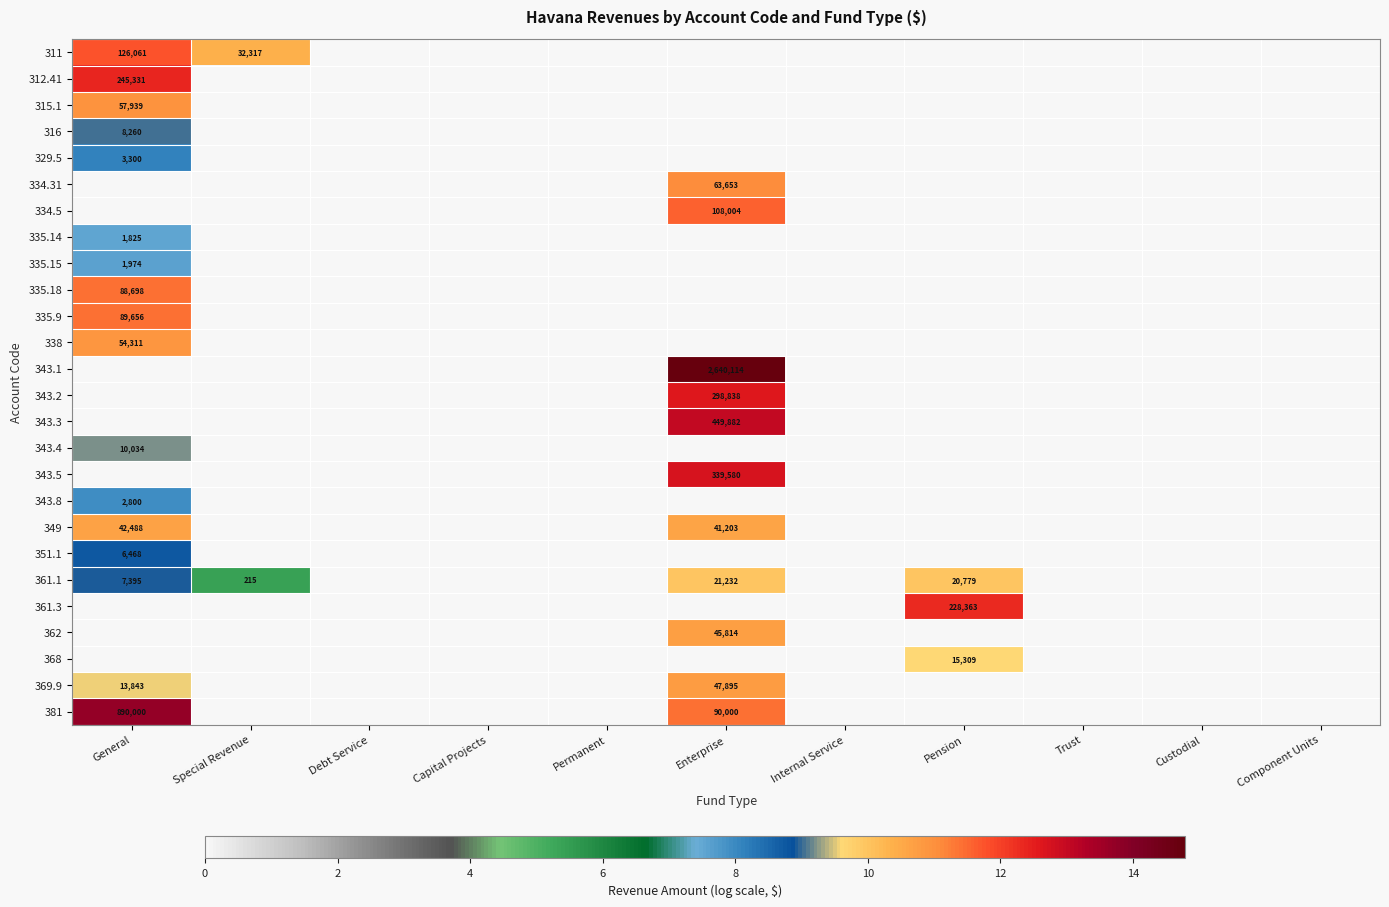

List the labels in order of 311 value, largest first.

General, Special Revenue, Debt Service, Capital Projects, Permanent, Enterprise, Internal Service, Pension, Trust, Custodial, Component Units